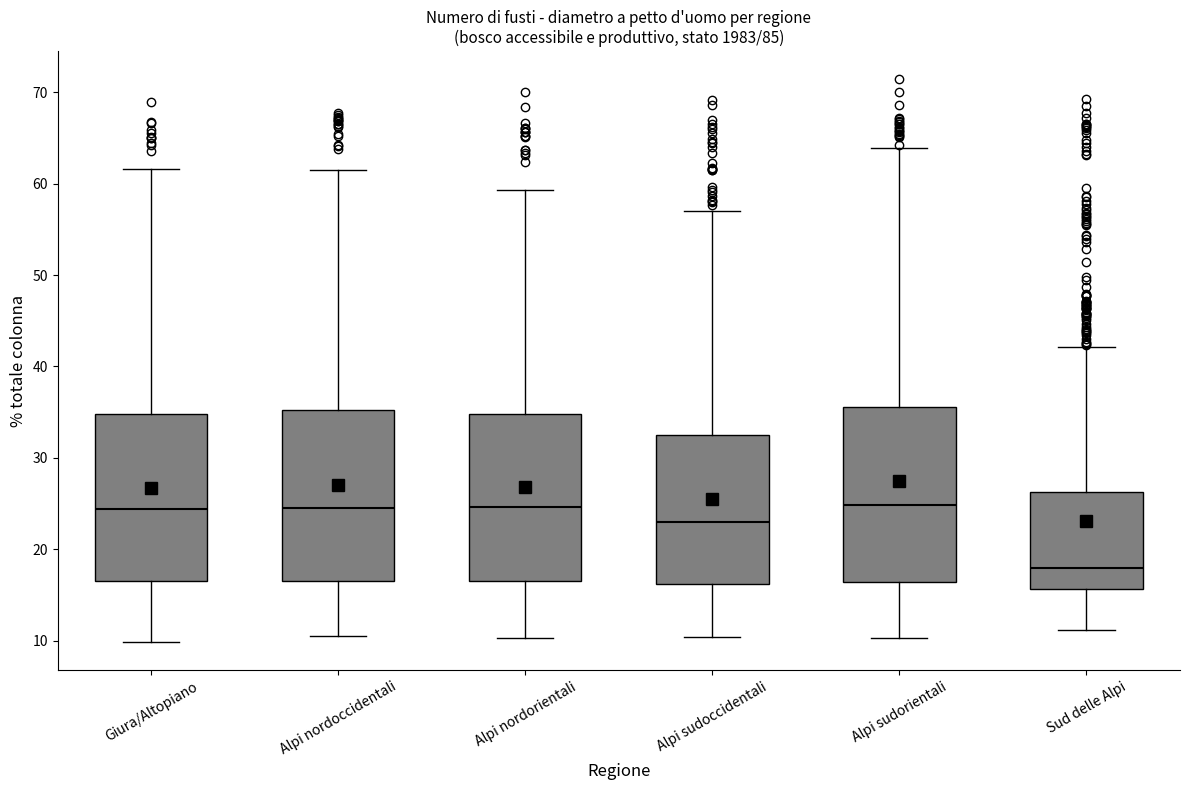

Reading left to right, transcribe this box plot: for each box, give where its median line is, the range the box spans, and where its two whiskers end, as read against the y-axis. The values are not printed on the chart, so give them approximately, as read against the axis.

Giura/Altopiano: median 24, box 16 to 35, whiskers 10 to 62
Alpi nordoccidentali: median 25, box 17 to 35, whiskers 10 to 61
Alpi nordorientali: median 25, box 16 to 35, whiskers 10 to 59
Alpi sudoccidentali: median 23, box 16 to 33, whiskers 10 to 57
Alpi sudorientali: median 25, box 16 to 36, whiskers 10 to 64
Sud delle Alpi: median 18, box 16 to 26, whiskers 11 to 42